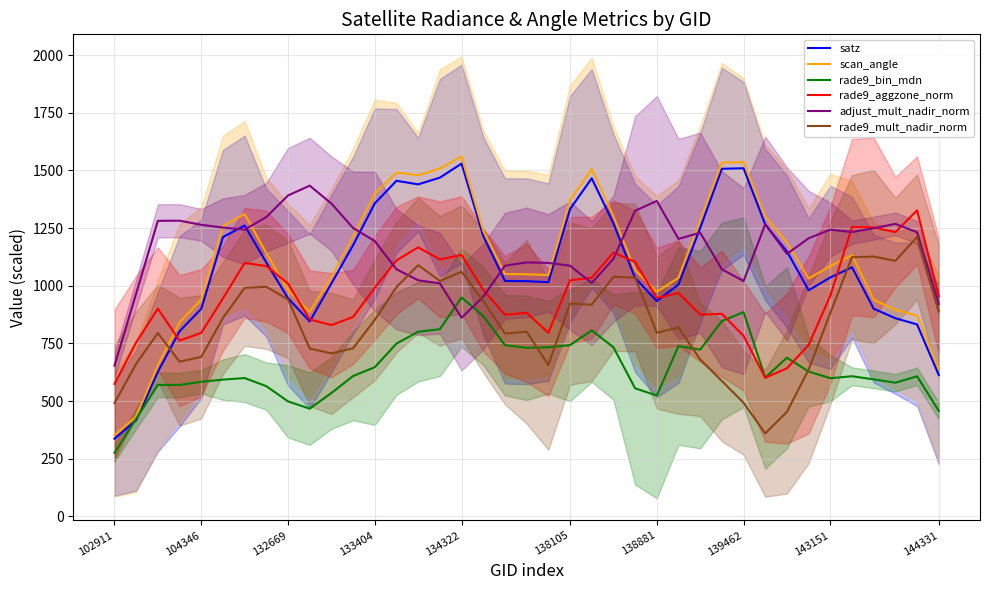

How many lines are shown in the chart?

6